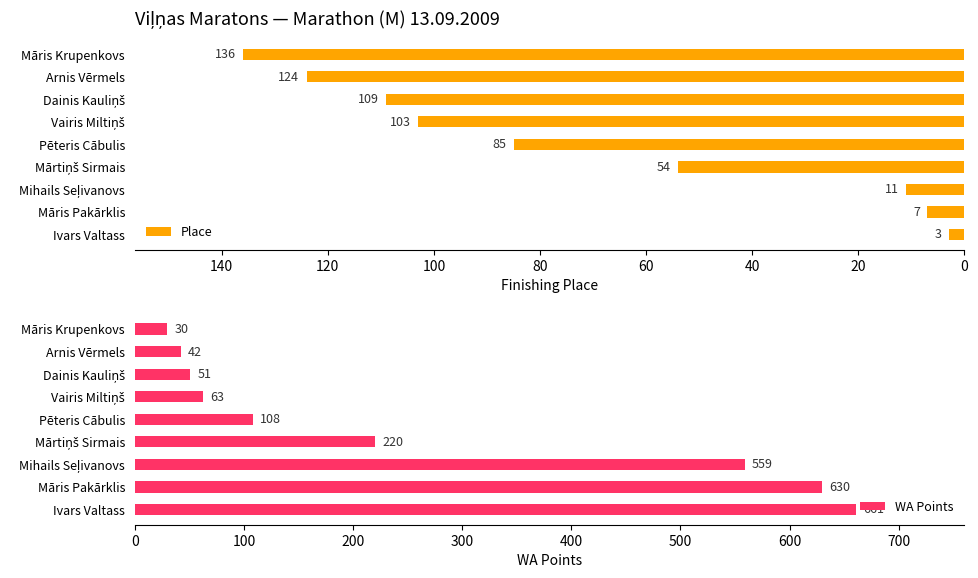

Which category has the lowest value in the Place series?

Ivars Valtass